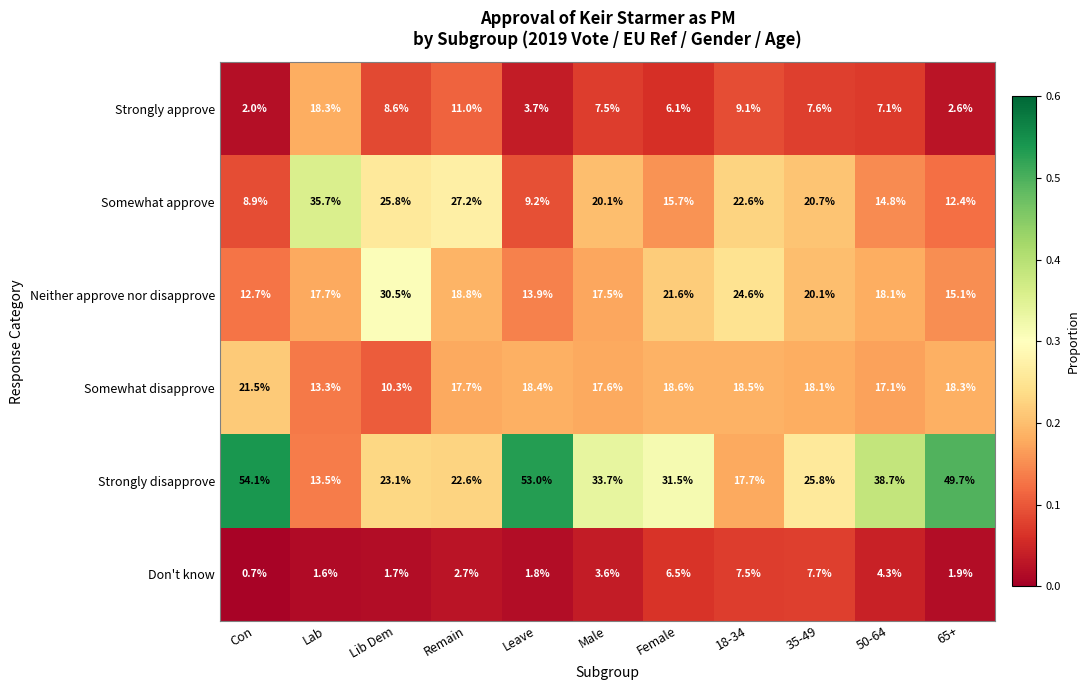

True or false: Strongly approve has a value of 6.1 at Female.

True